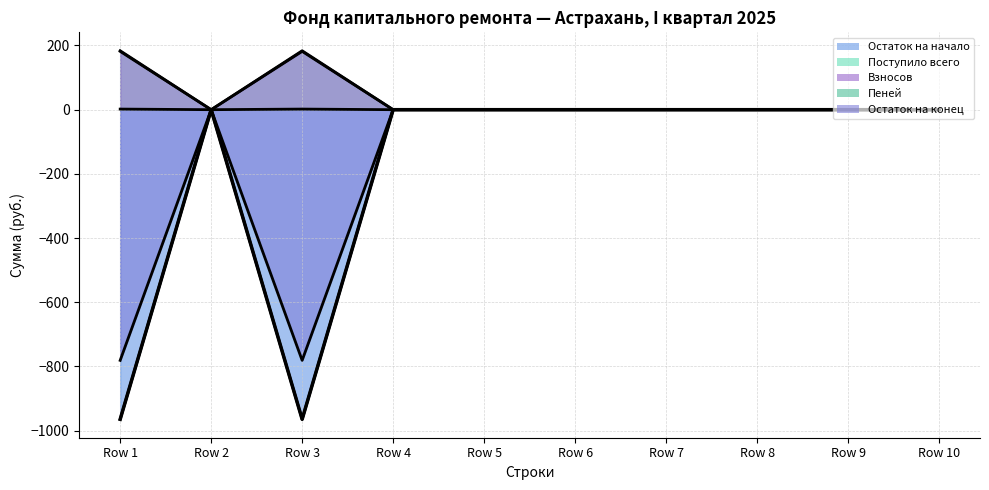

Between Row 8 and Row 10, which is larger?

Row 8